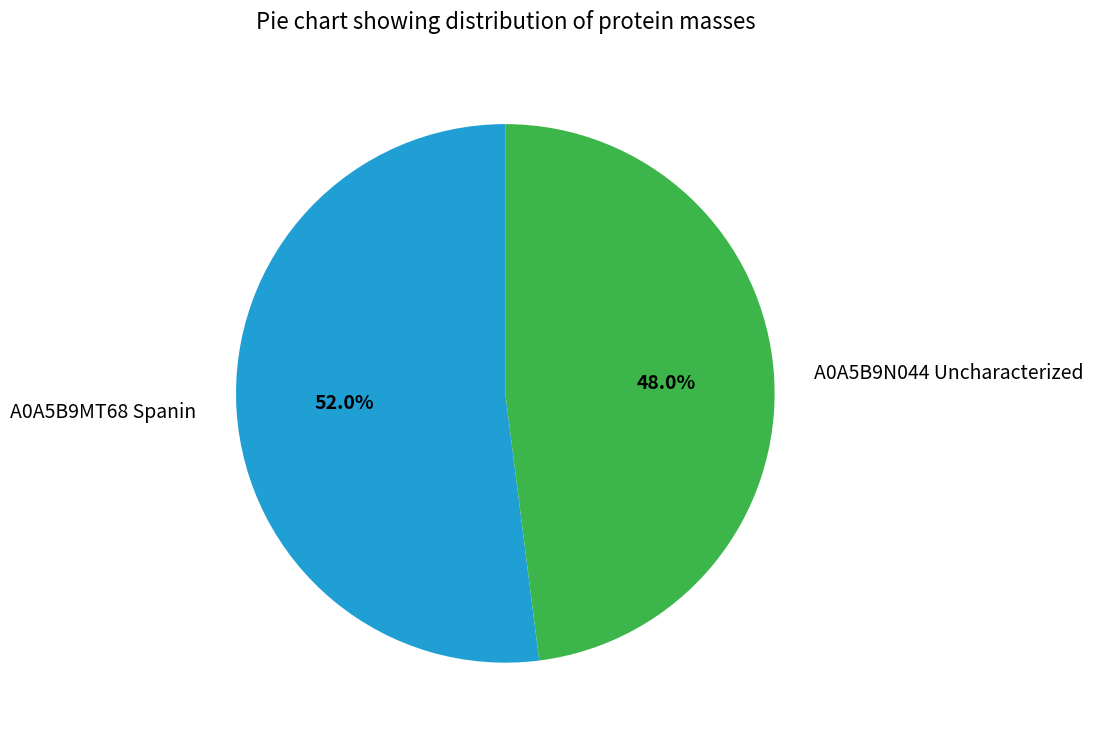

Which slice represents more than half of the pie?

A0A5B9MT68 Spanin